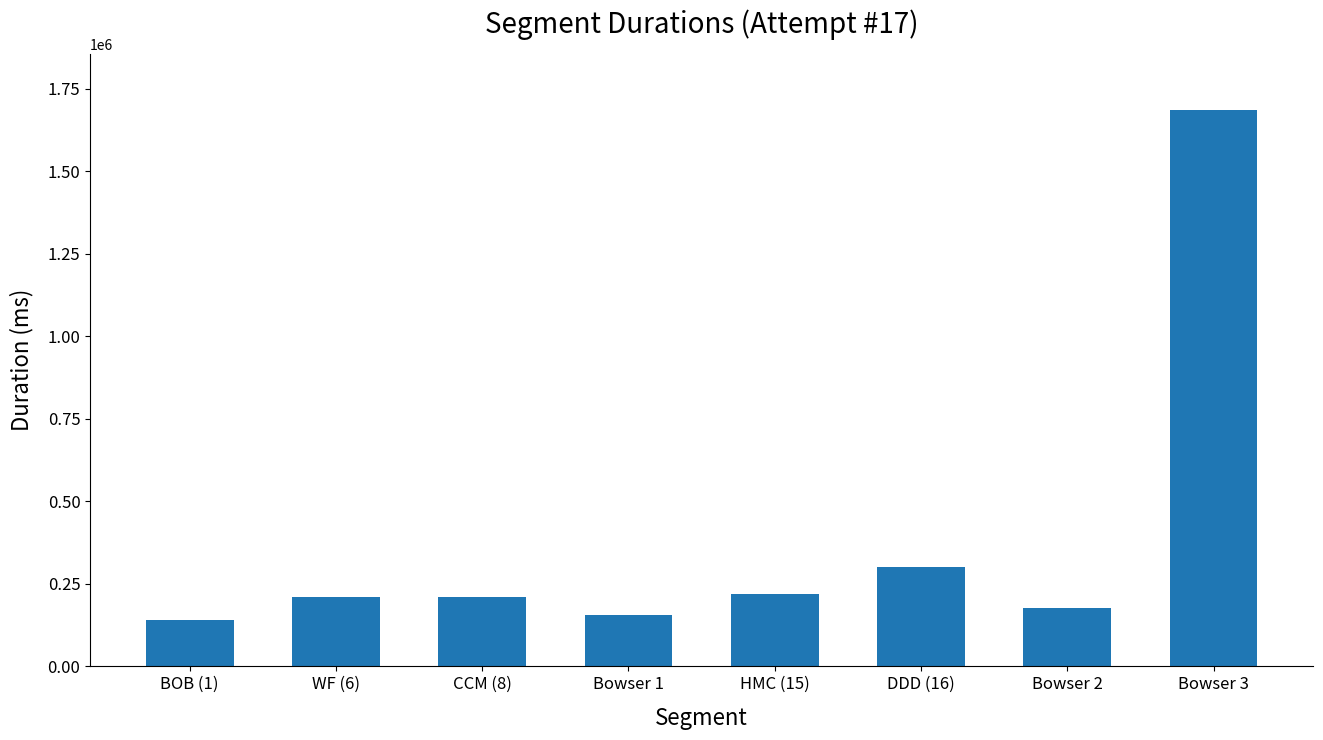

What is the difference between the maximum and minimum values?

1544314